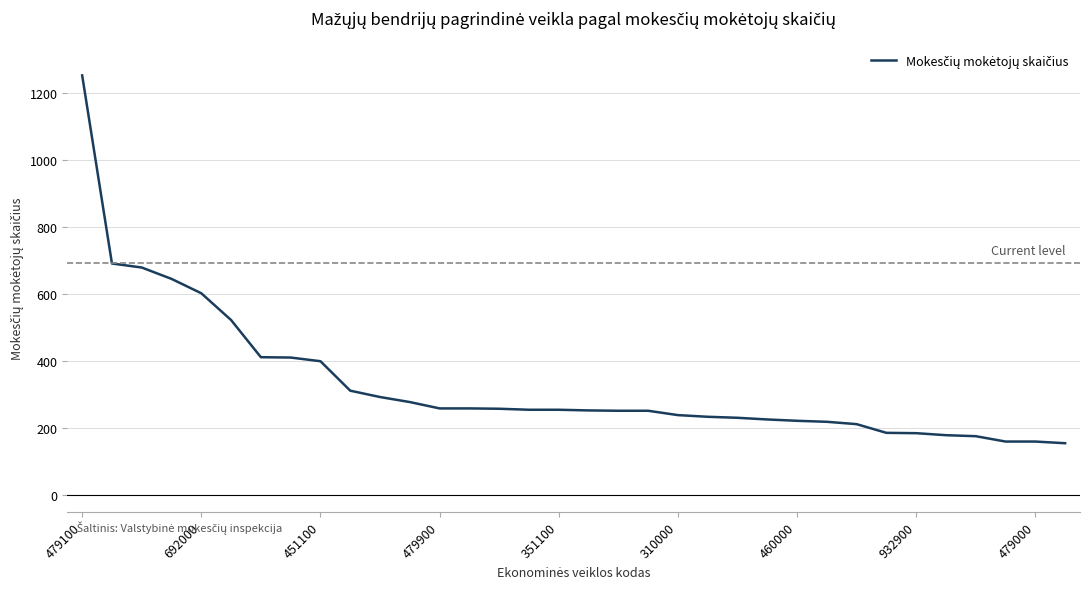

What is the maximum value shown in the chart?

1254